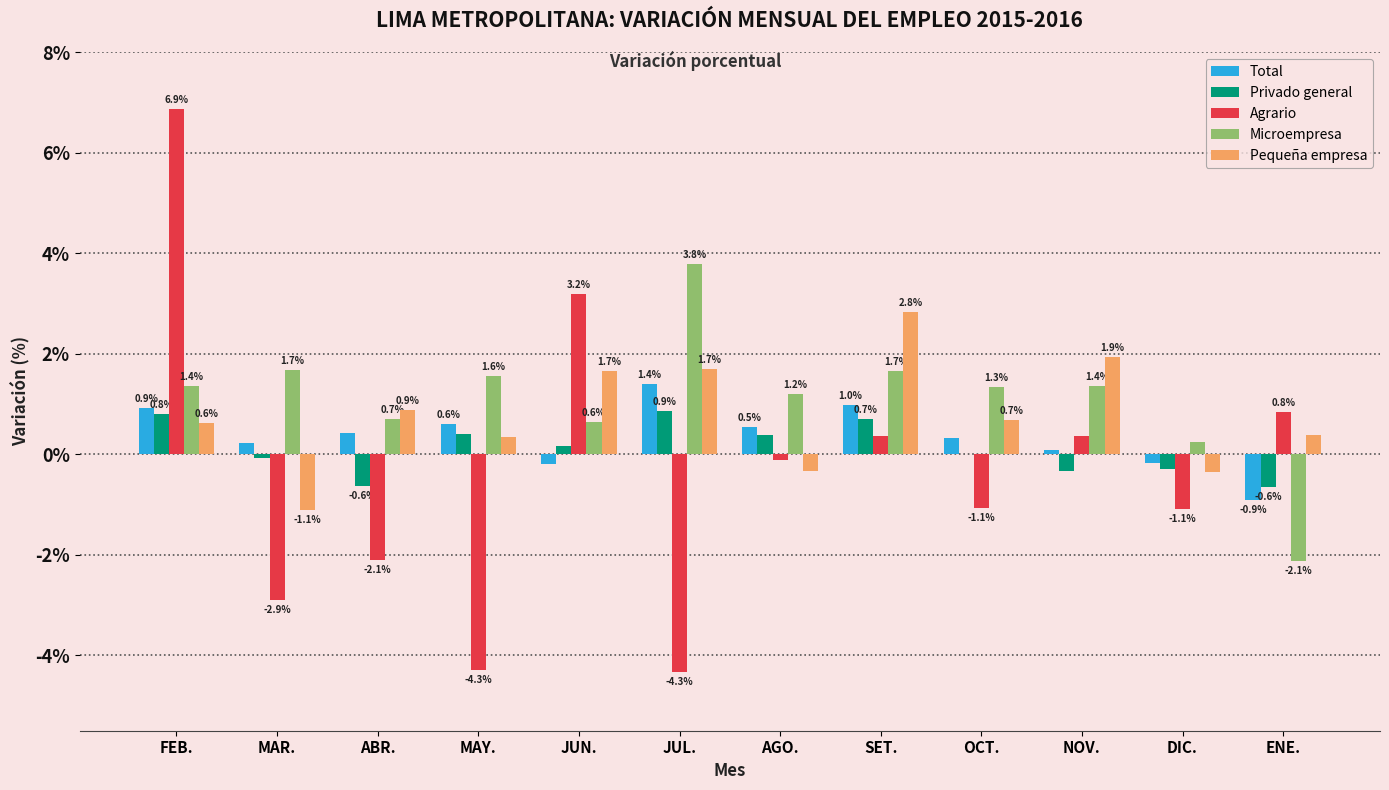

What is the highest value of the Microempresa series?

3.8